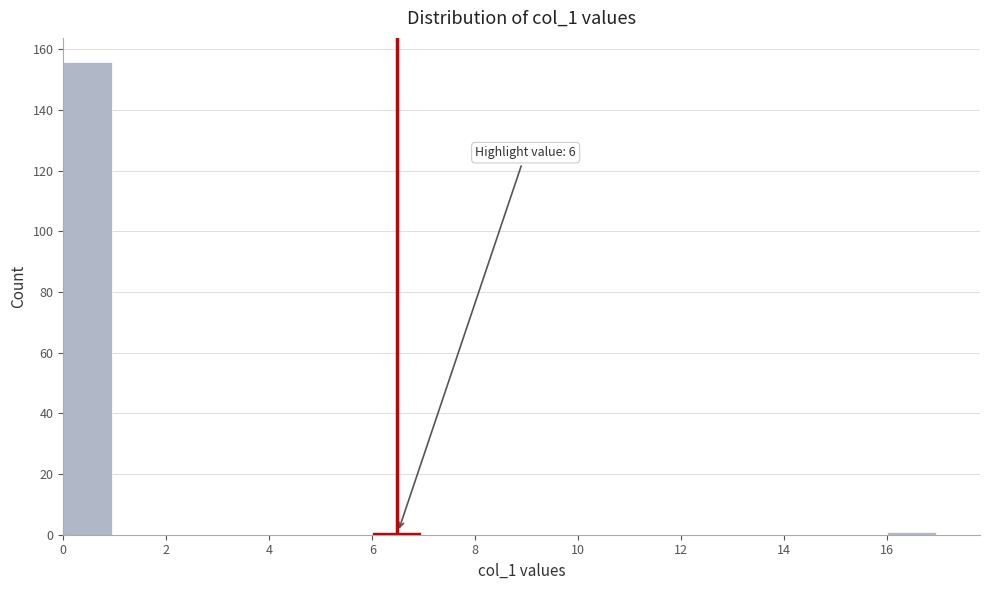

Over which range of the x-axis is the bar tallest?

0 to 1